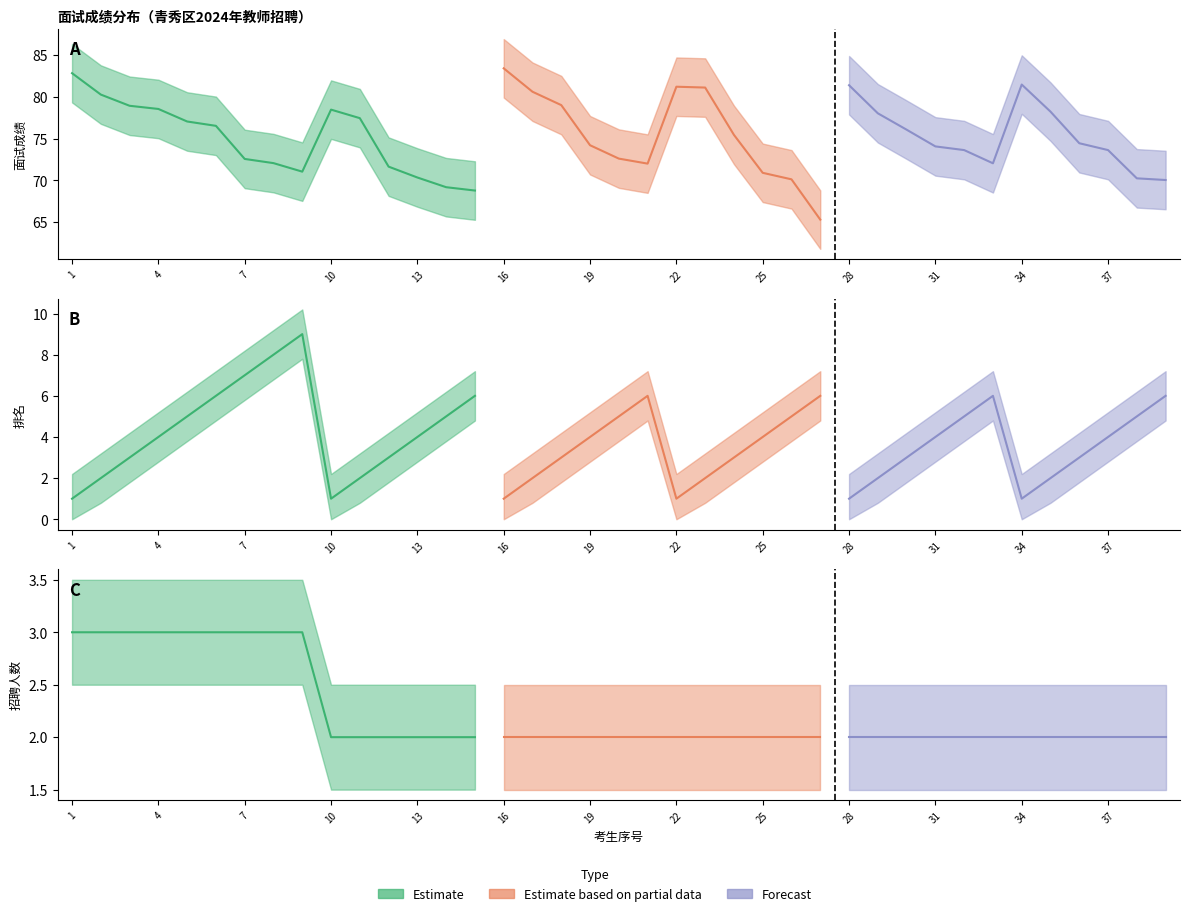

At which category is the sum across all series the highest?

1